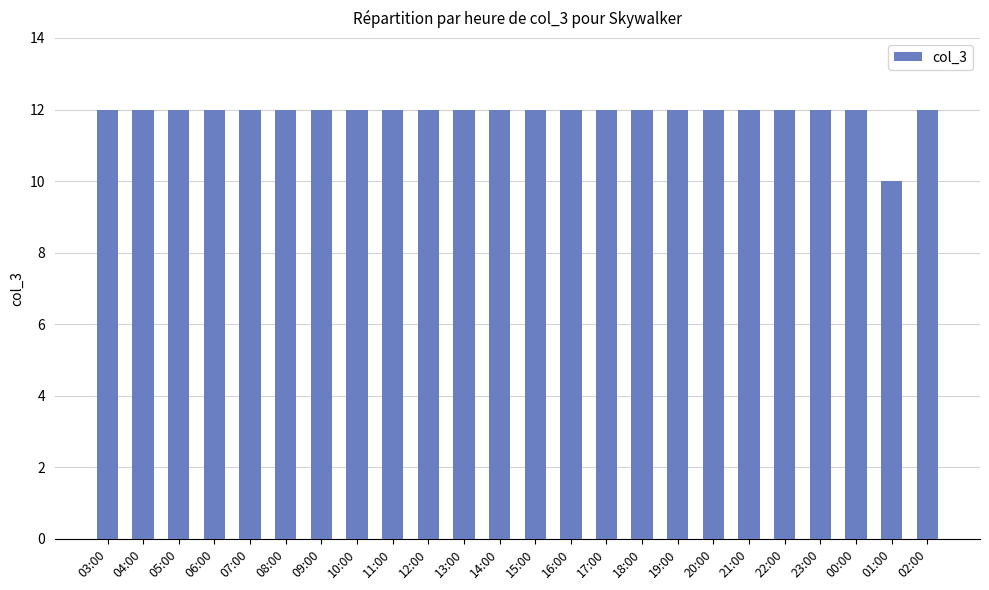

What is the sum of all values?

286